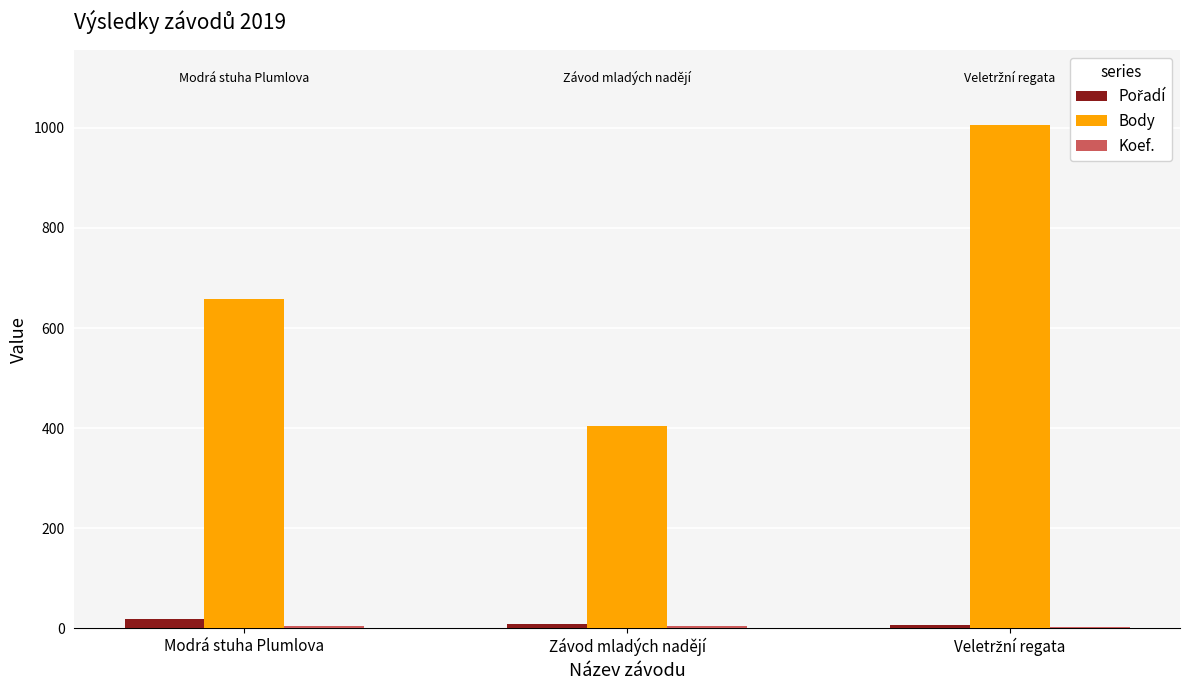

Does the chart contain stacked bars?

No